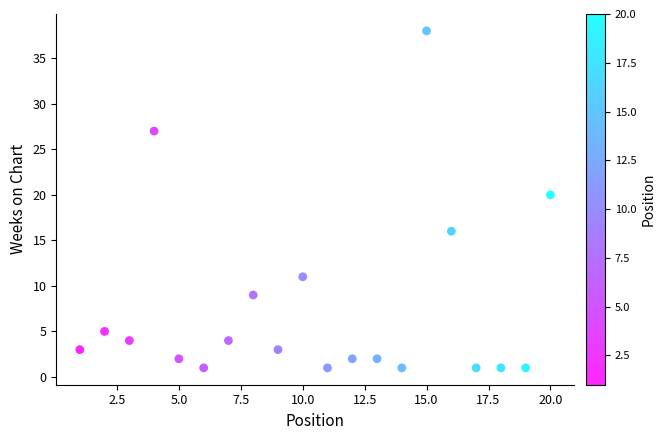

What is the range of Y values (max minus min)?

37